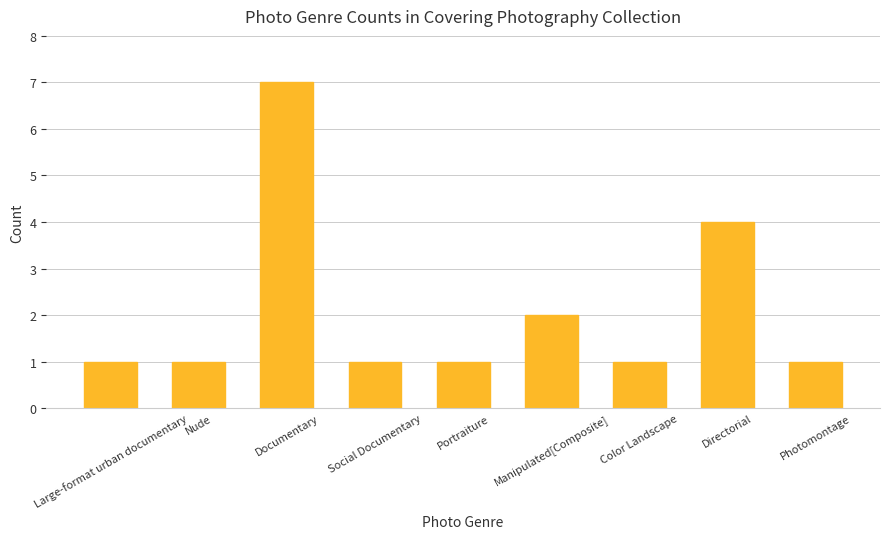

The chart shows a value of 0 at Color Landscape. True or false?

False